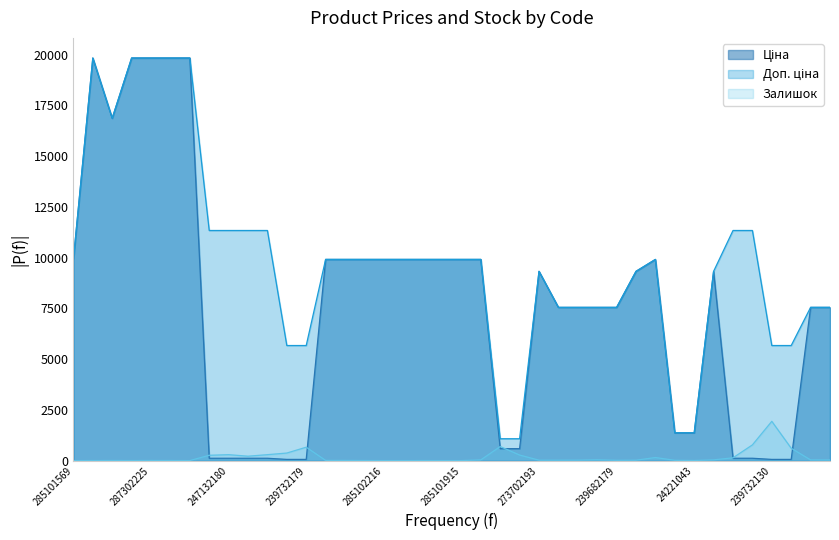

How many interior local peaks does the Доп. ціна series have?

3